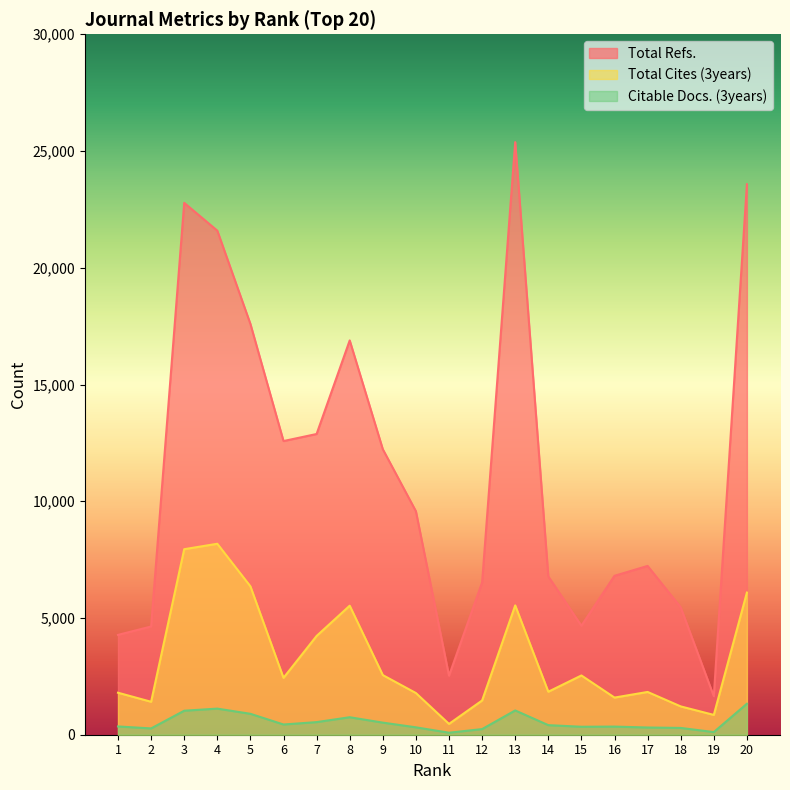

In Total Refs., how many points are higher than both neighbors (excluding endpoints)?

4